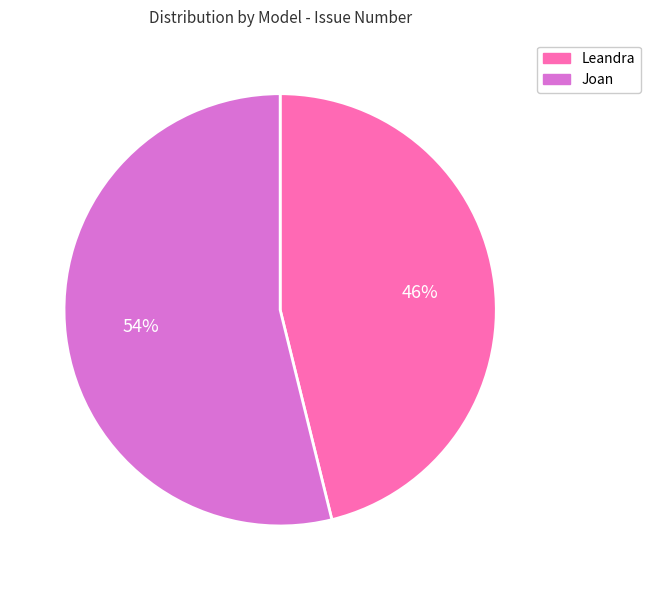

Between Joan and Leandra, which is larger?

Joan